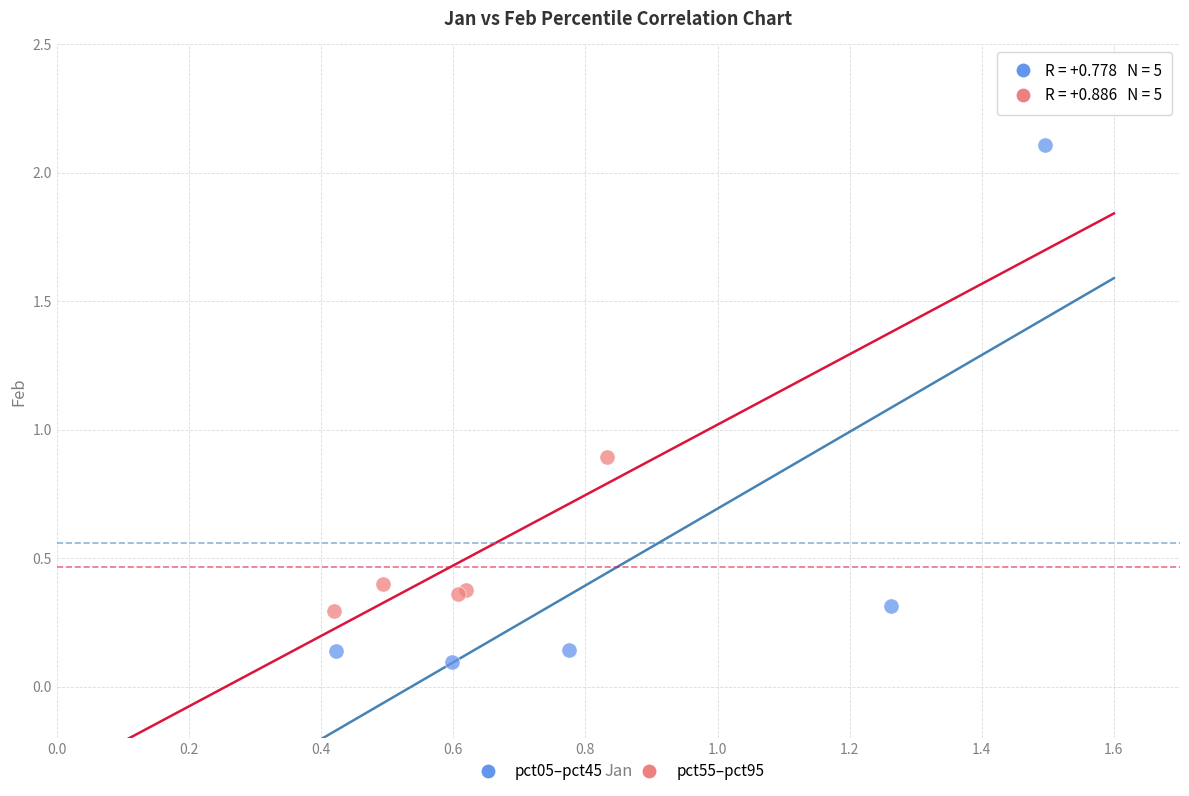

Which series reaches the minimum Y coordinate?

pct05–pct45